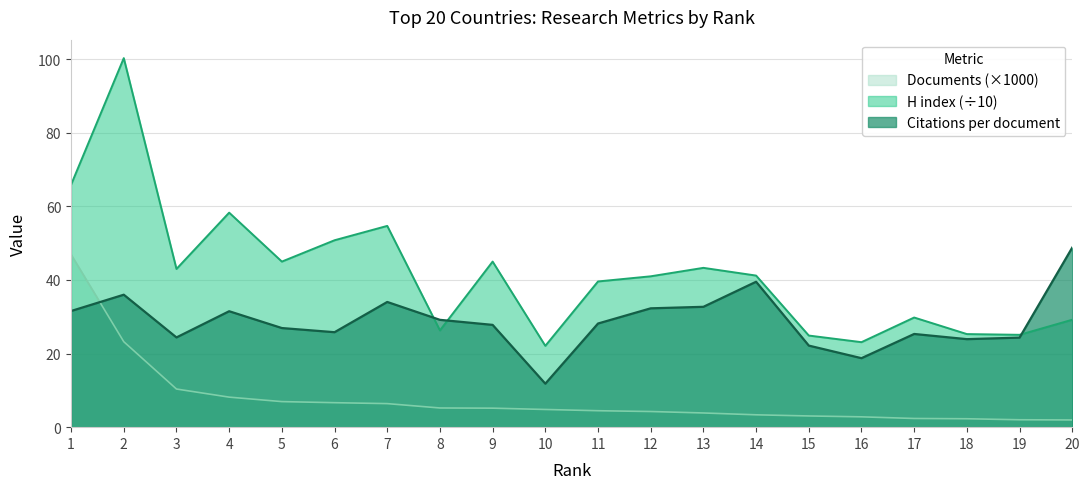

Which series changed the most between 3 and 7?

H index (÷10)